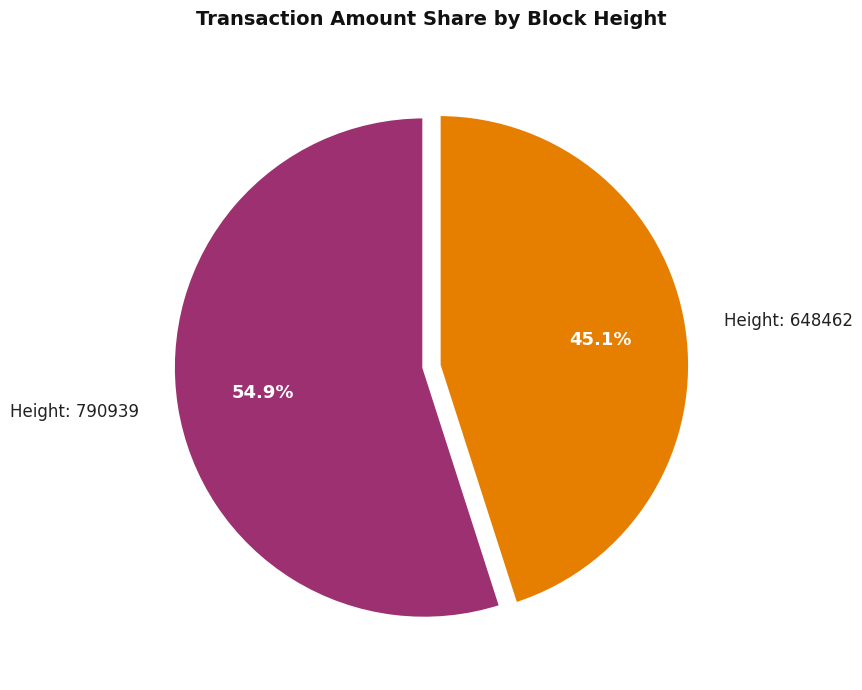

Which category has the smallest portion of the pie?

Height: 648462